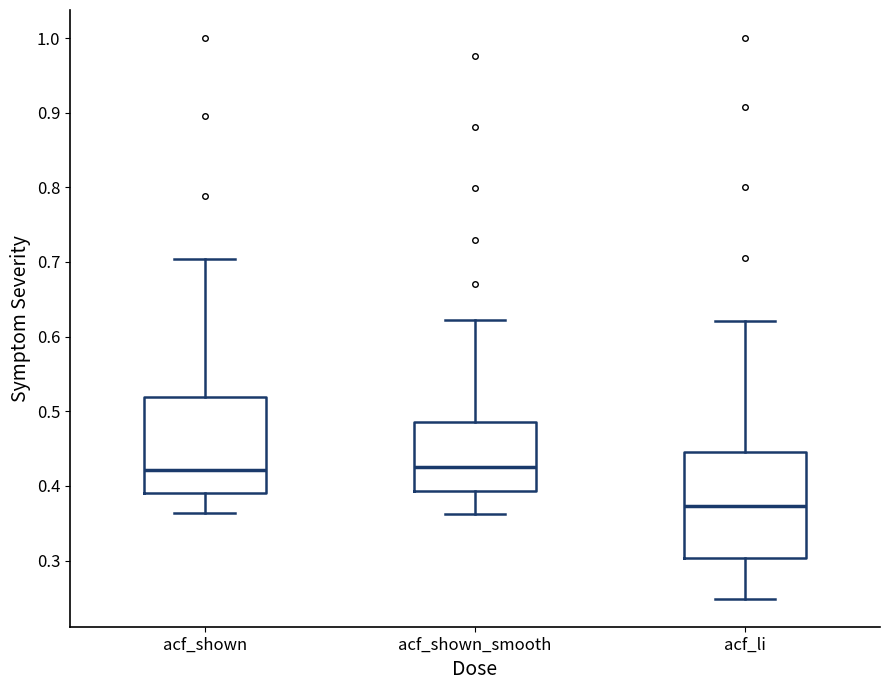

Reading left to right, transcribe this box plot: for each box, give where its median line is, the range the box spans, and where its two whiskers end, as read against the y-axis. The values are not printed on the chart, so give them approximately, as read against the axis.

acf_shown: median 0.42, box 0.39 to 0.52, whiskers 0.36 to 0.70
acf_shown_smooth: median 0.43, box 0.39 to 0.49, whiskers 0.36 to 0.62
acf_li: median 0.37, box 0.30 to 0.45, whiskers 0.25 to 0.62